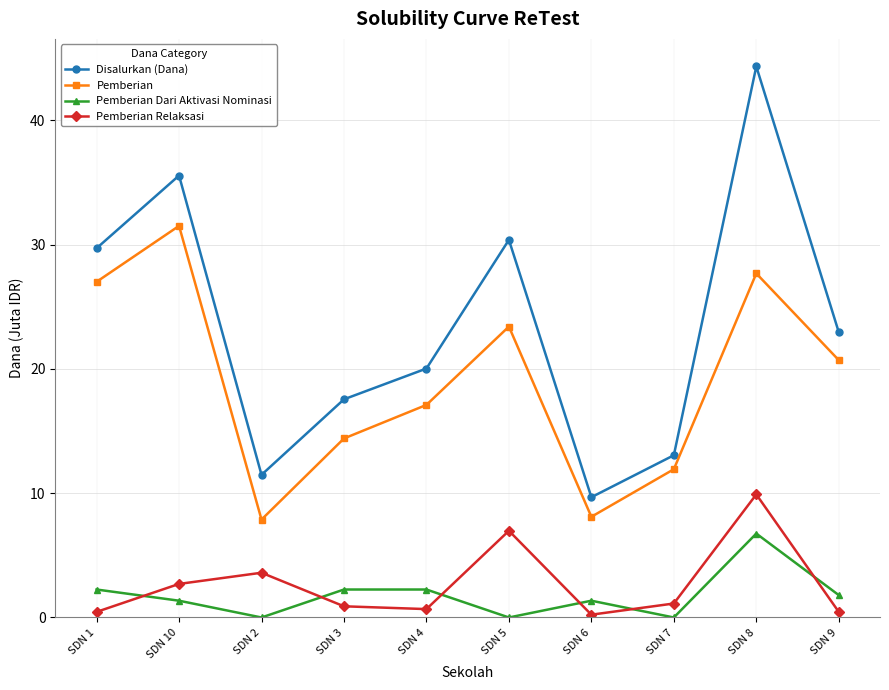

Which series changed the most between SDN 3 and SDN 4?

Pemberian